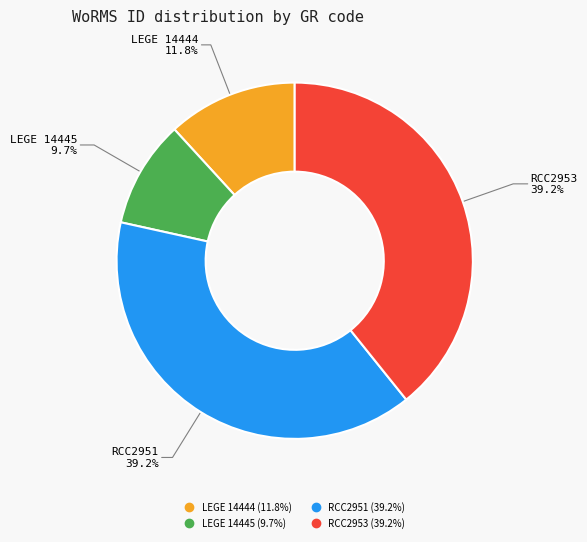

What is the ratio of the value at LEGE 14444 to the value at RCC2951?

0.3